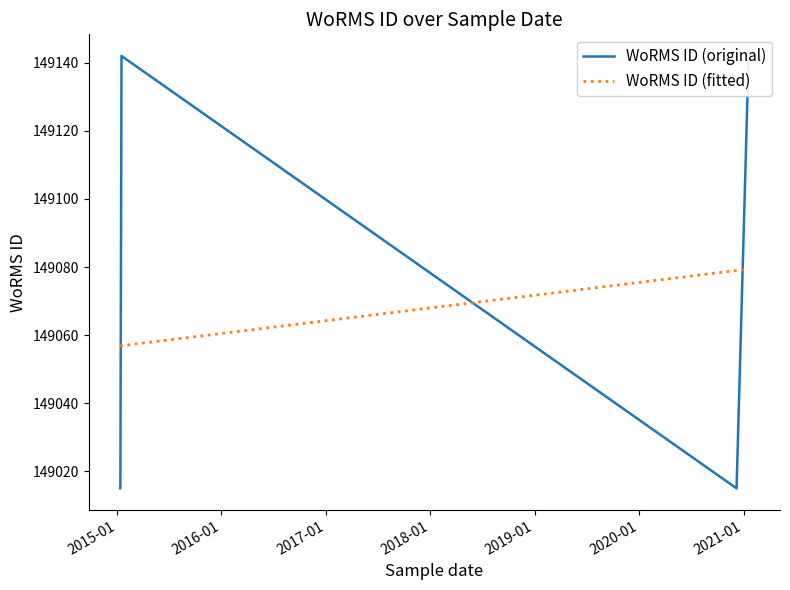

What is the maximum value for WoRMS ID (fitted)?

149079.4